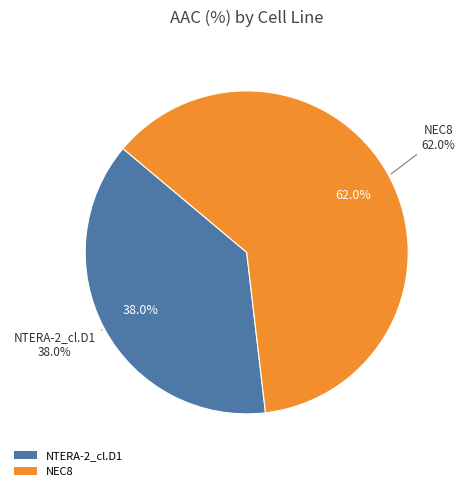

Does any single category account for the majority?

Yes